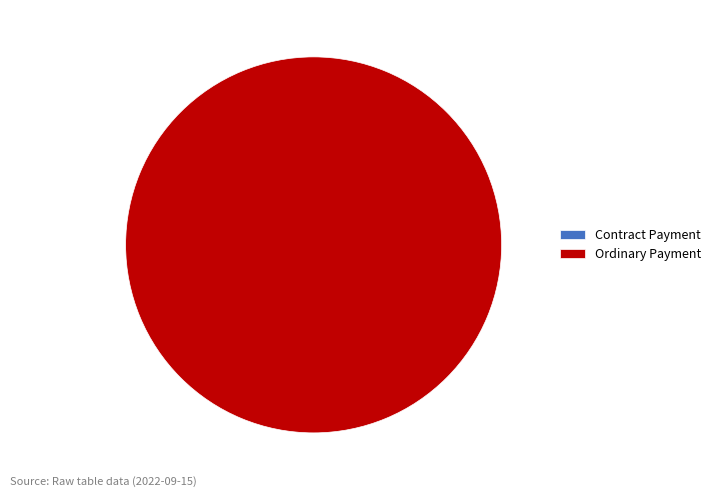

What percentage is NOT represented by Contract Payment?

100.0%